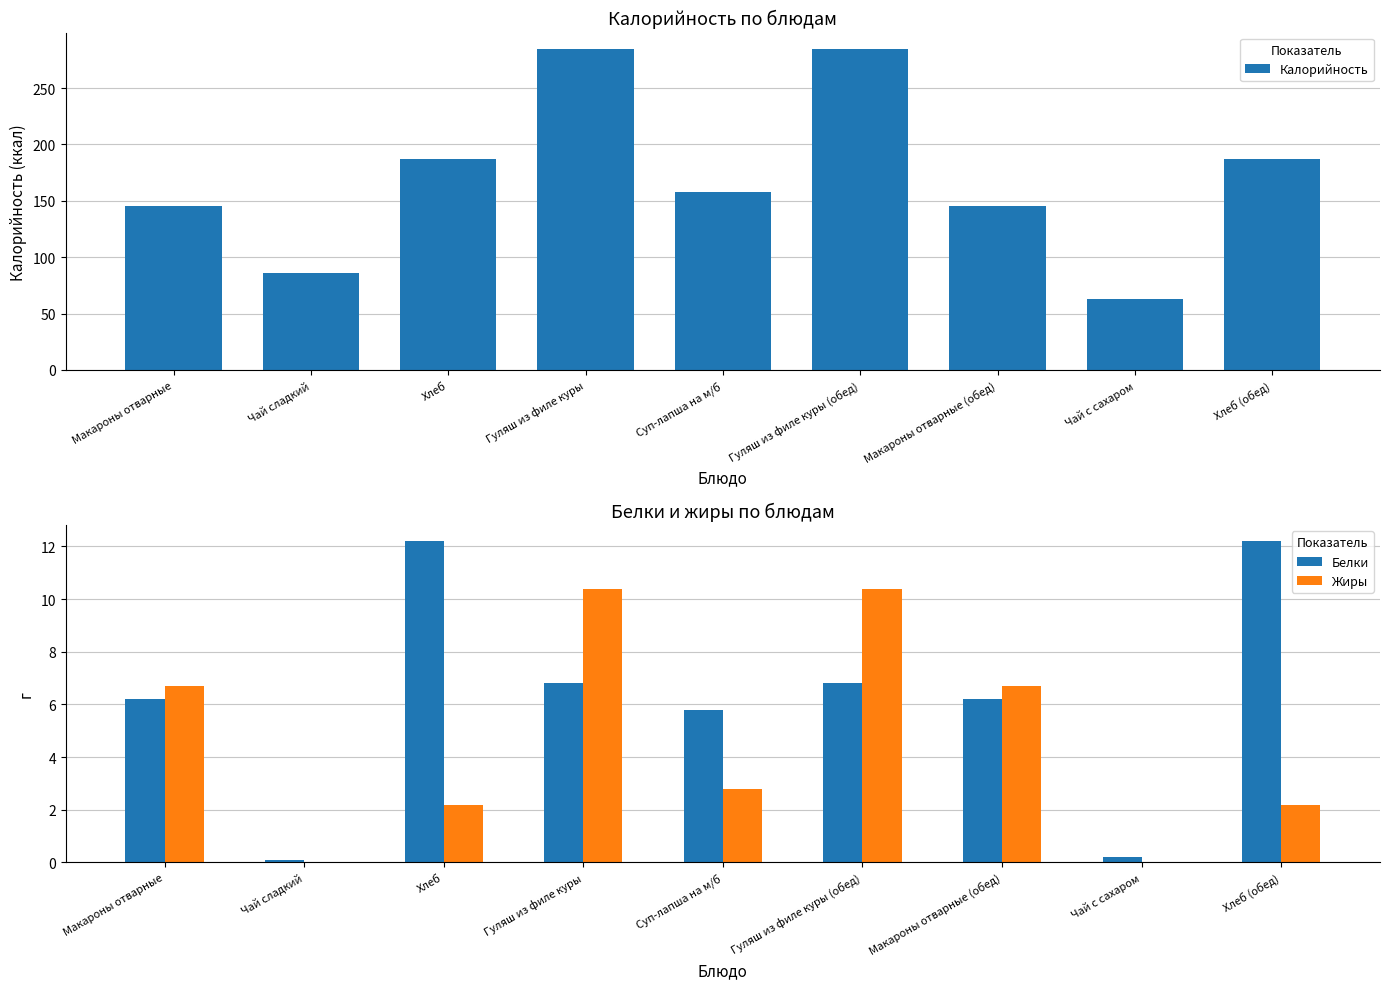

What is the sum of the Калорийность values at Хлеб and Суп-лапша на м/б?

345.0